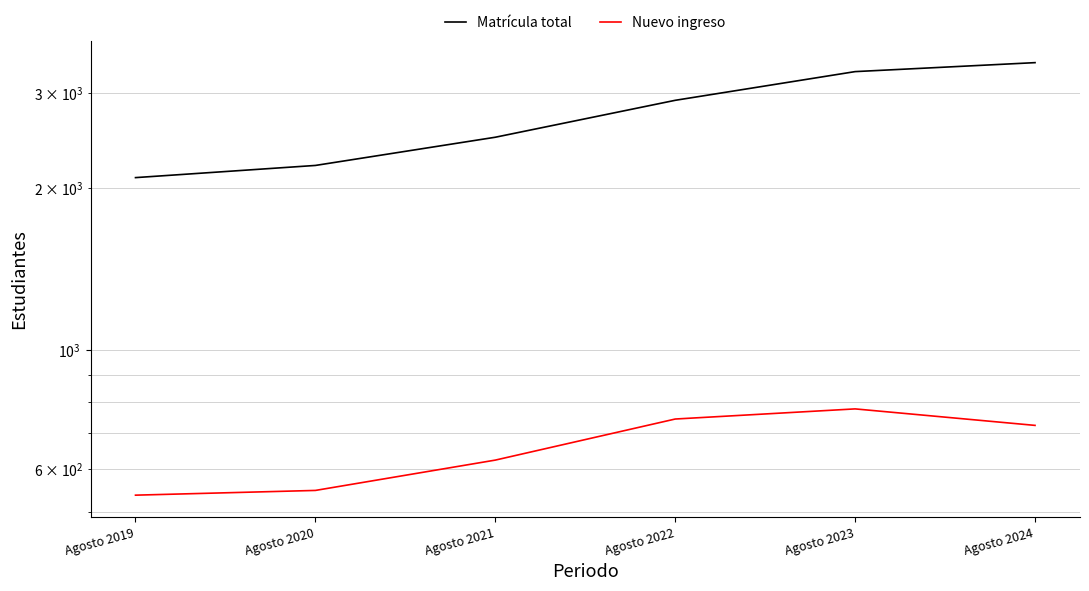

True or false: Matrícula total has a value of 3335 at Agosto 2020.

False